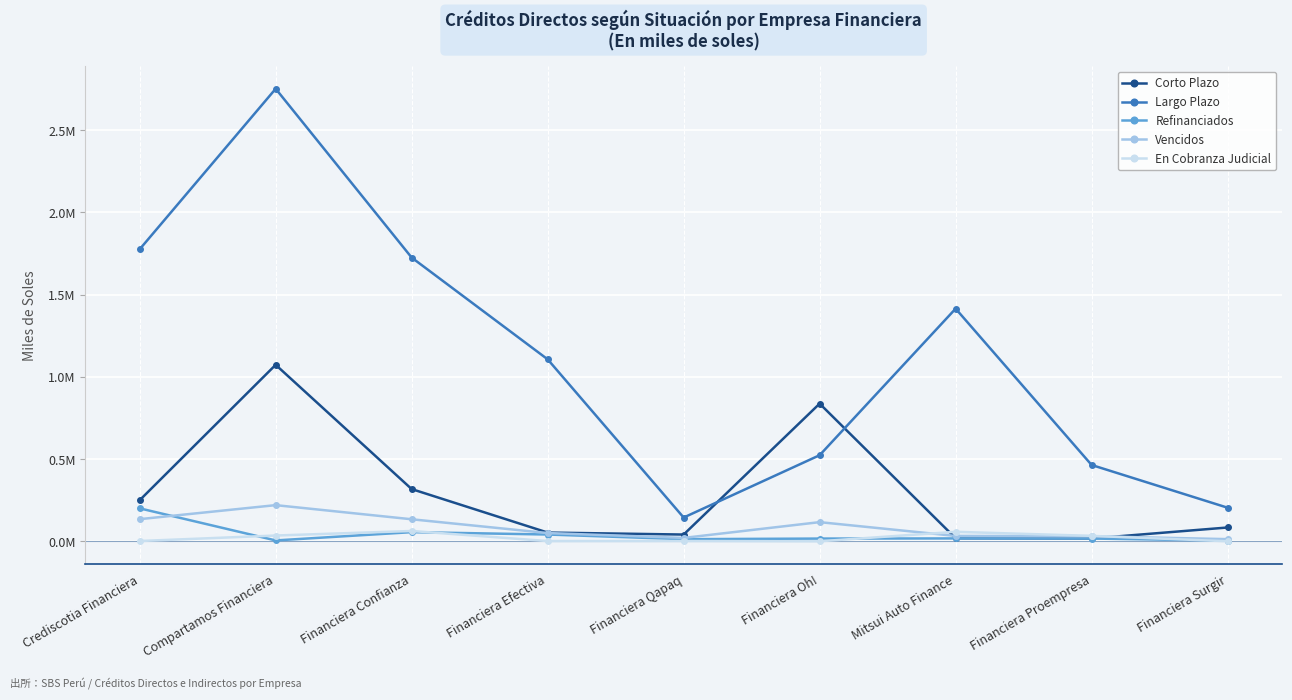

The value of En Cobranza Judicial at Financiera Qapaq is 2548.4. True or false?

False